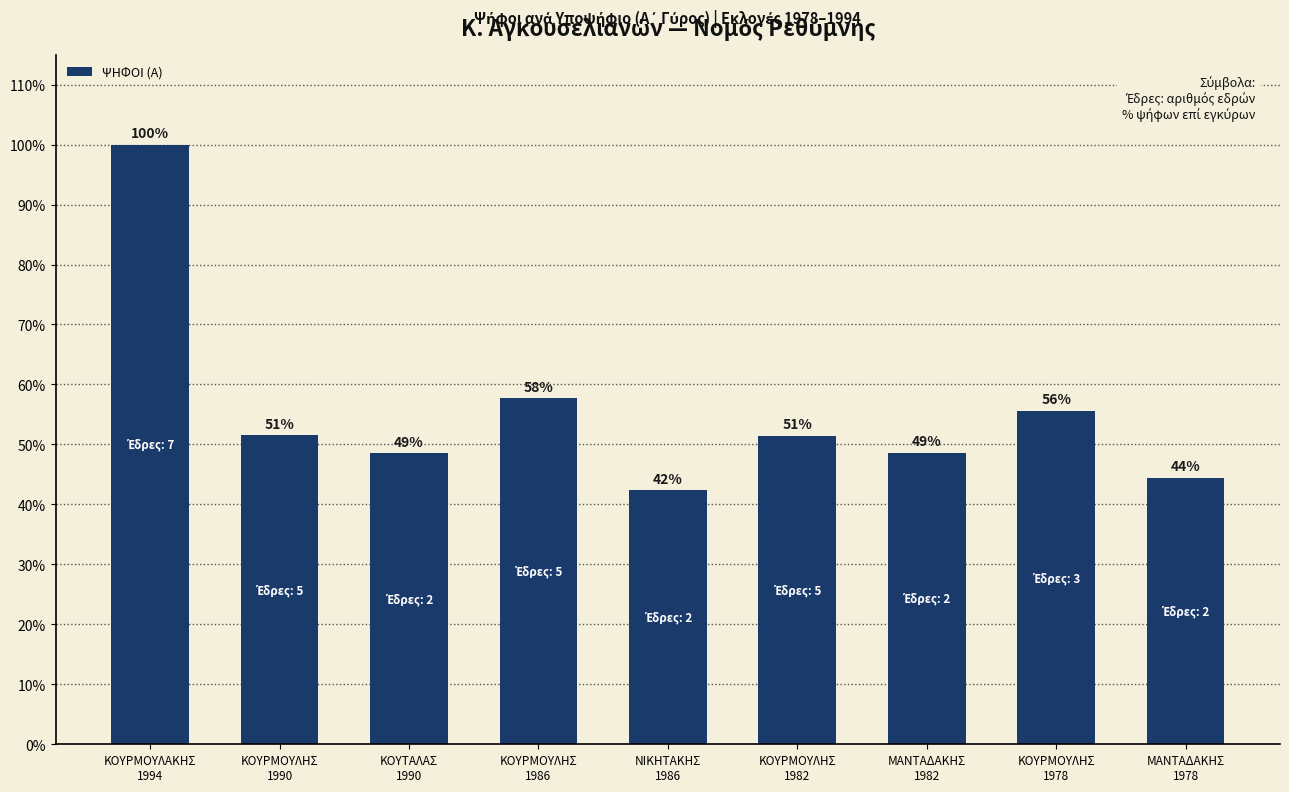

Rank the categories by value from lowest to highest.

ΝΙΚΗΤΑΚΗΣ
1986, ΜΑΝΤΑΔΑΚΗΣ
1978, ΚΟΥΤΑΛΑΣ
1990, ΜΑΝΤΑΔΑΚΗΣ
1982, ΚΟΥΡΜΟΥΛΗΣ
1982, ΚΟΥΡΜΟΥΛΗΣ
1990, ΚΟΥΡΜΟΥΛΗΣ
1978, ΚΟΥΡΜΟΥΛΗΣ
1986, ΚΟΥΡΜΟΥΛΑΚΗΣ
1994